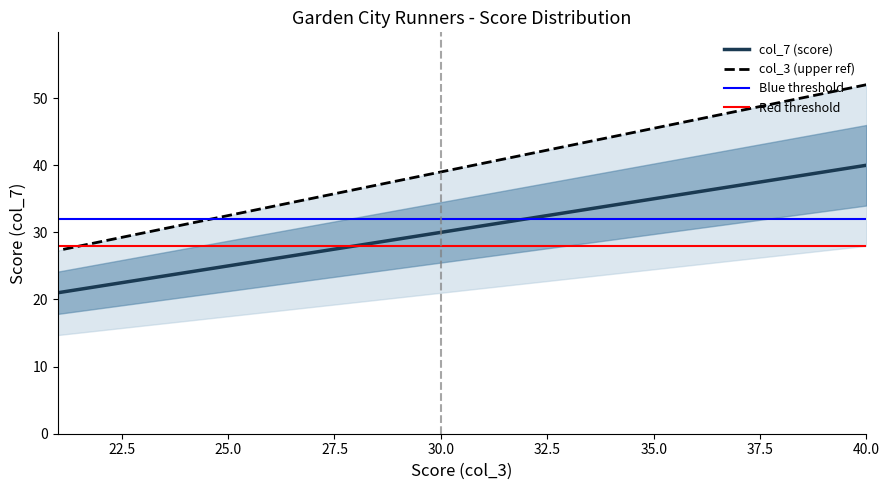

Rank the categories by col_3 value from highest to lowest.

40, 39, 38, 37, 36, 35, 34, 33, 32, 31, 30, 29, 28, 27, 26, 25, 24, 23, 22, 21